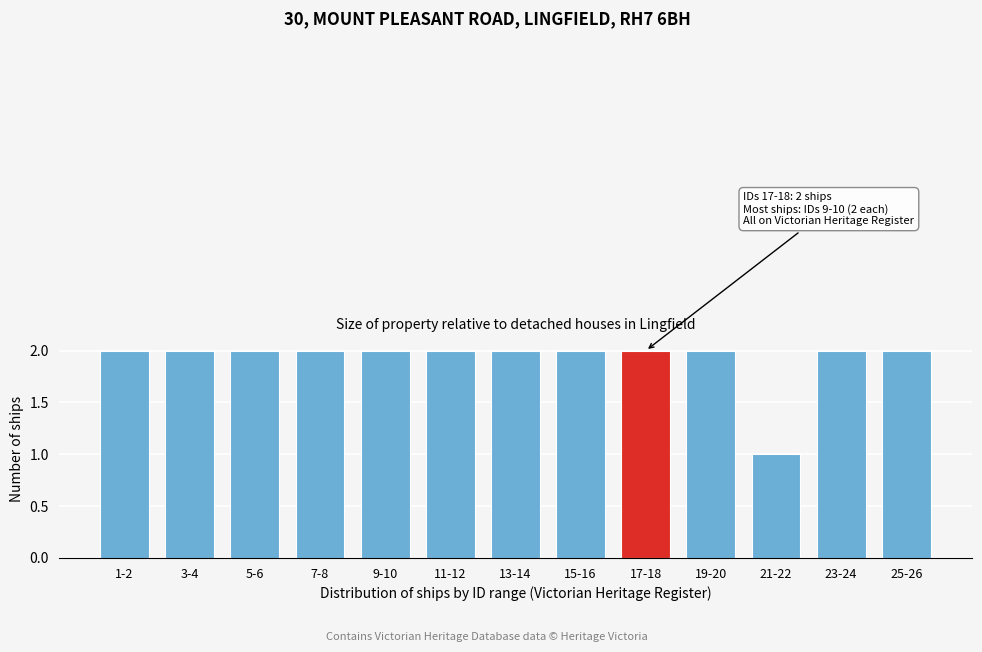

Reading right to left, list all the values displayed in this chart.

2	2	1	2	2	2	2	2	2	2	2	2	2